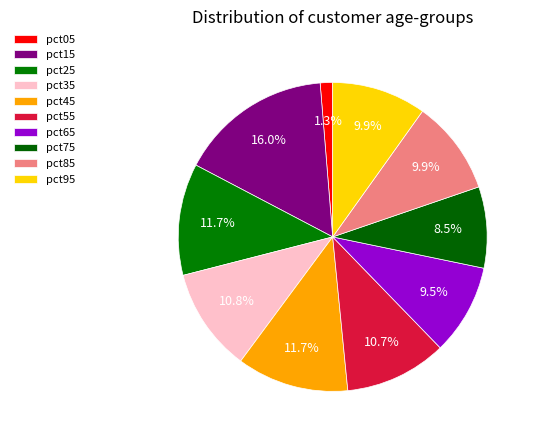

True or false: pct25 accounts for 26% of the total.

False